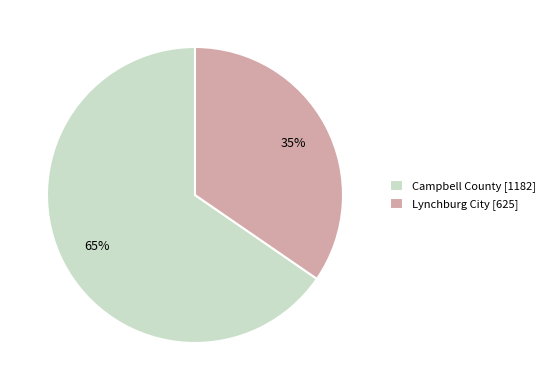

Which slice is the largest?

Campbell County